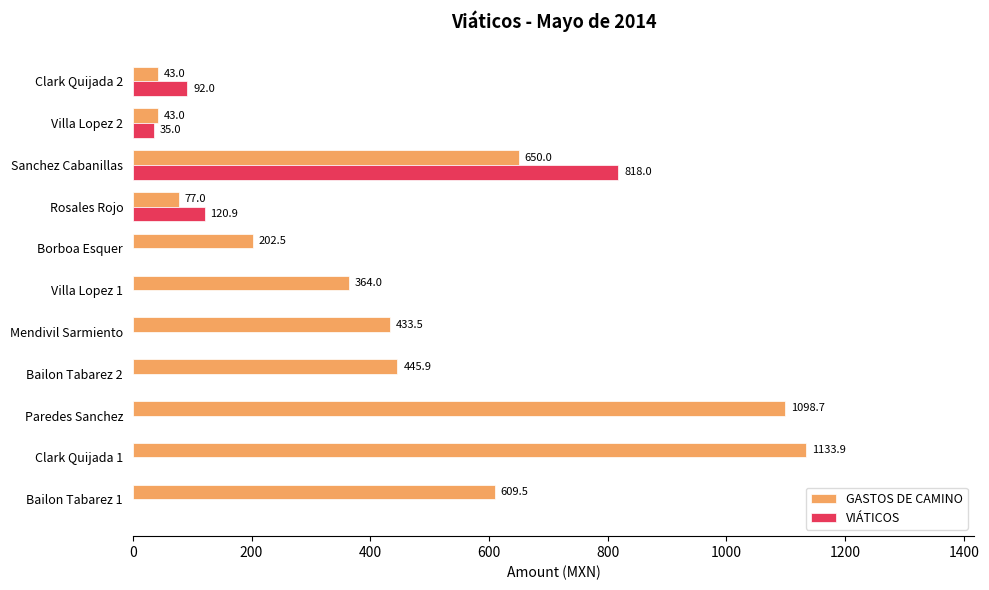

The VIÁTICOS series shows 480.2 at Mendivil Sarmiento. True or false?

False